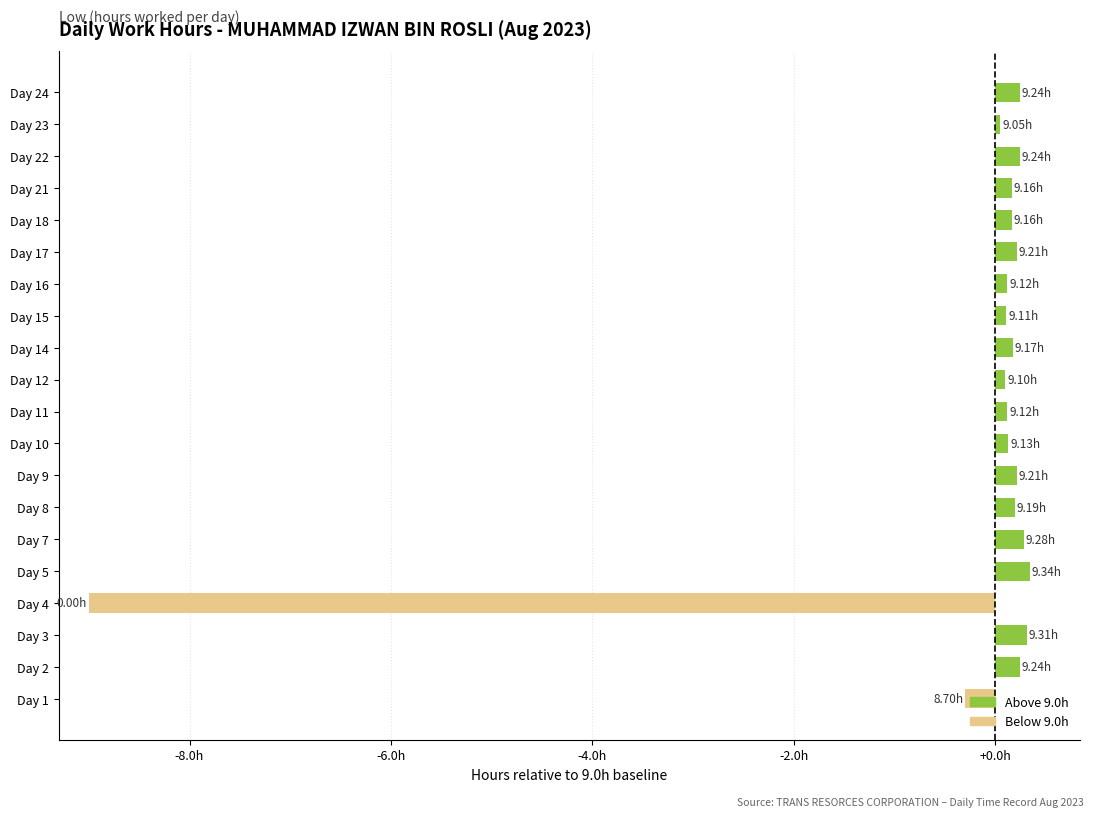

Does the chart contain any negative values?

Yes